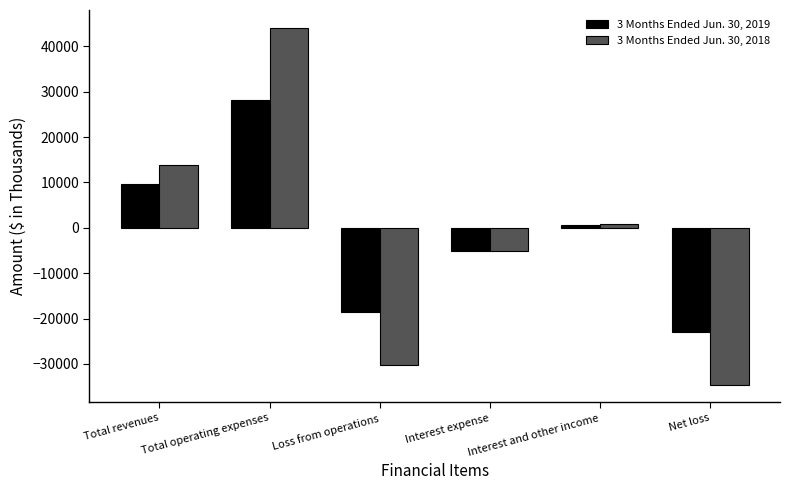

True or false: 3 Months Ended Jun. 30, 2019 has a value of -8107 at Loss from operations.

False